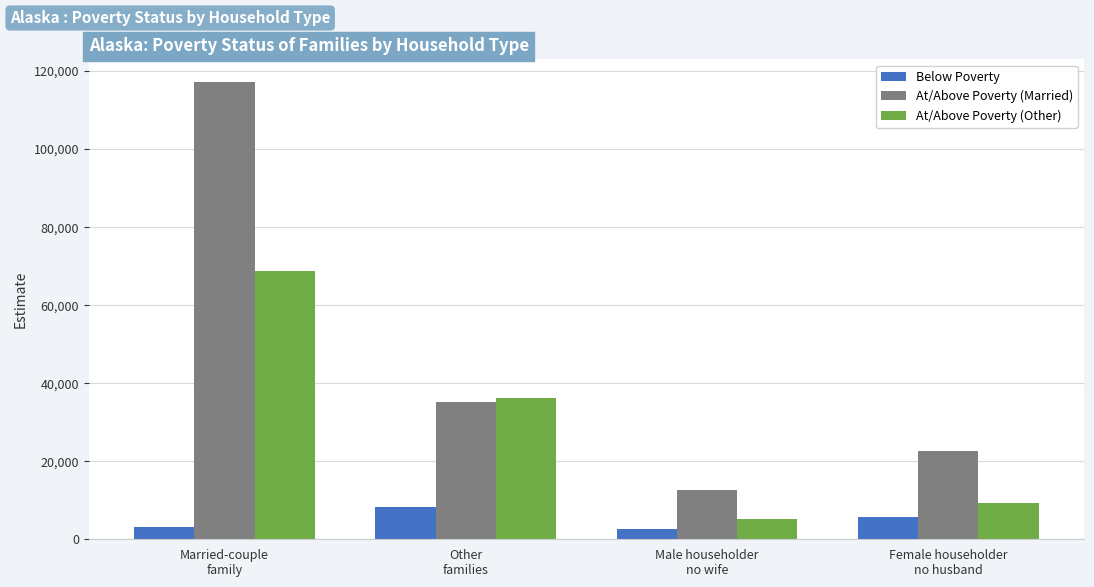

Rank the categories by At/Above Poverty (Married) value from lowest to highest.

Male householder
no wife, Female householder
no husband, Other
families, Married-couple
family